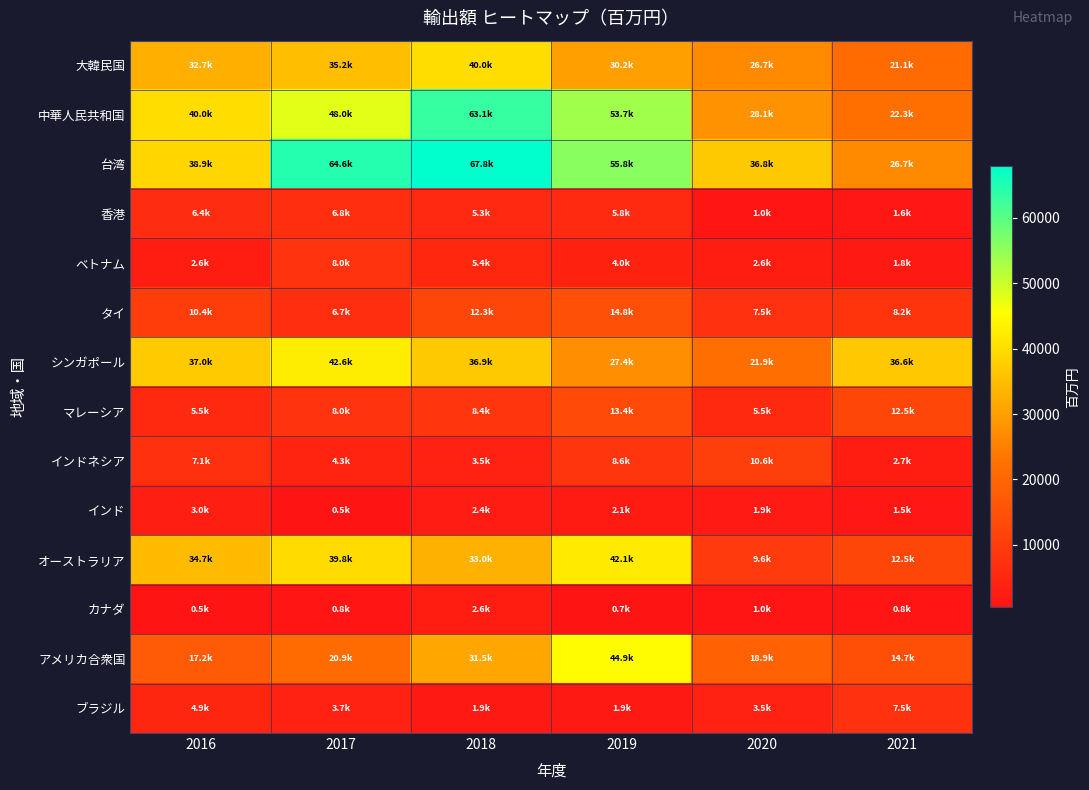

Reading right to left, transcribe all the data shown in this chart.

大韓民国: 2021=21118.5	2020=26749.4	2019=30191.4	2018=40022.0	2017=35189.4	2016=32683.0
中華人民共和国: 2021=22300.8	2020=28055.1	2019=53745.6	2018=63053.0	2017=47970.0	2016=40023.0
台湾: 2021=26705.8	2020=36802.3	2019=55799.3	2018=67845.0	2017=64630.9	2016=38876.0
香港: 2021=1605.7	2020=1034.8	2019=5818.9	2018=5272.0	2017=6762.2	2016=6423.0
ベトナム: 2021=1801.0	2020=2575.2	2019=3968.3	2018=5446.0	2017=7953.3	2016=2609.0
タイ: 2021=8219.8	2020=7504.3	2019=14796.6	2018=12333.0	2017=6730.5	2016=10401.0
シンガポール: 2021=36624.1	2020=21852.2	2019=27370.3	2018=36862.0	2017=42643.4	2016=37029.0
マレーシア: 2021=12541.9	2020=5466.6	2019=13441.3	2018=8377.0	2017=8001.2	2016=5524.0
インドネシア: 2021=2699.0	2020=10598.9	2019=8610.4	2018=3495.0	2017=4299.7	2016=7127.0
インド: 2021=1519.8	2020=1931.2	2019=2078.6	2018=2391.0	2017=532.6	2016=2971.0
オーストラリア: 2021=12537.4	2020=9573.3	2019=42066.7	2018=33046.0	2017=39768.9	2016=34676.0
カナダ: 2021=794.8	2020=983.2	2019=690.2	2018=2603.0	2017=831.1	2016=460.0
アメリカ合衆国: 2021=14672.3	2020=18906.2	2019=44945.2	2018=31465.0	2017=20895.6	2016=17196.0
ブラジル: 2021=7452.1	2020=3497.7	2019=1854.9	2018=1863.0	2017=3706.9	2016=4886.0